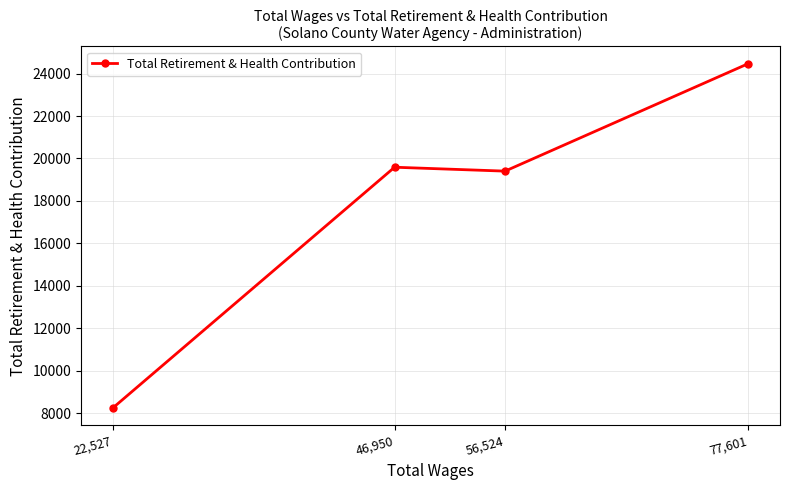

What is the difference between the maximum and minimum values?

16230